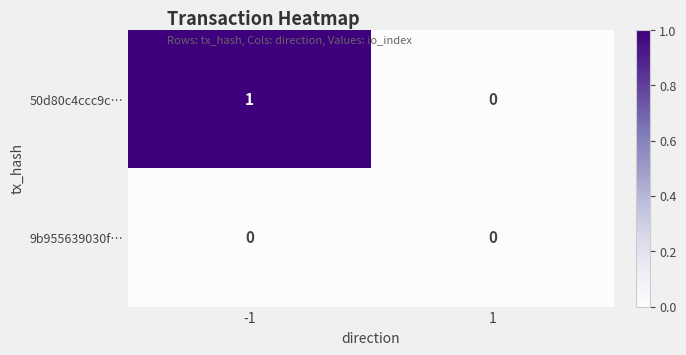

Which series has the largest total across all categories?

50d80c4ccc9c…